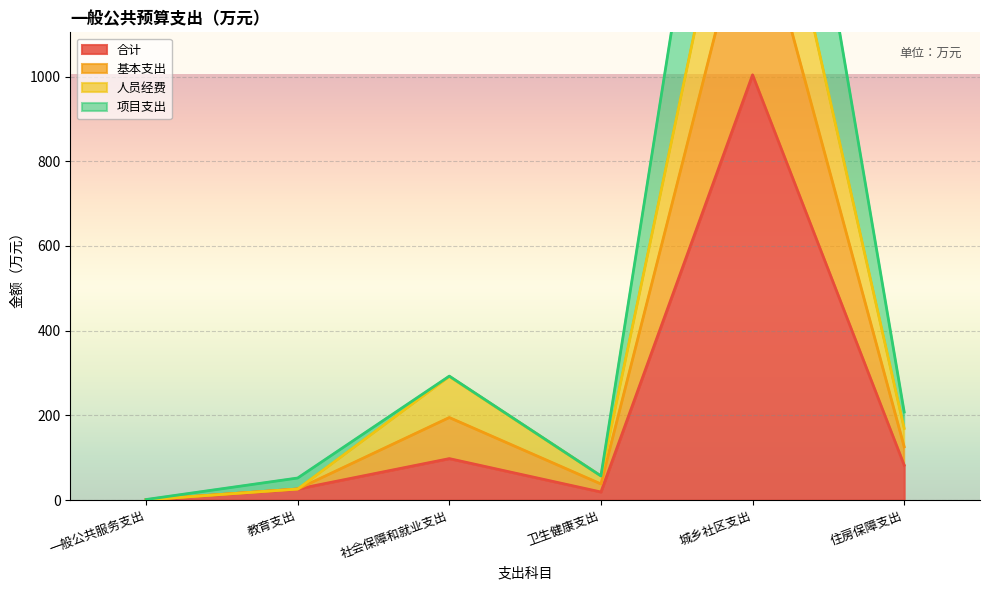

What is the total value across all series at 教育支出?

130.0